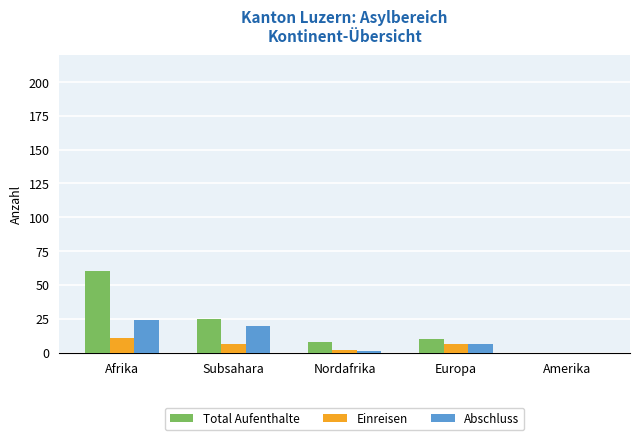

Between Nordafrika and Europa, which series saw the biggest shift?

Abschluss